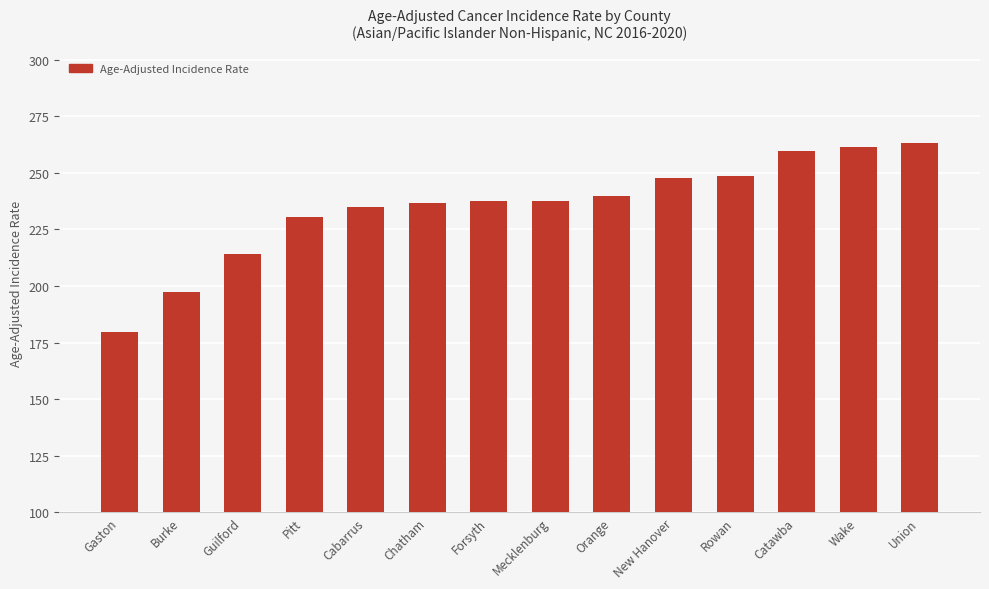

What is the value of the 10th bar from the left?

247.8